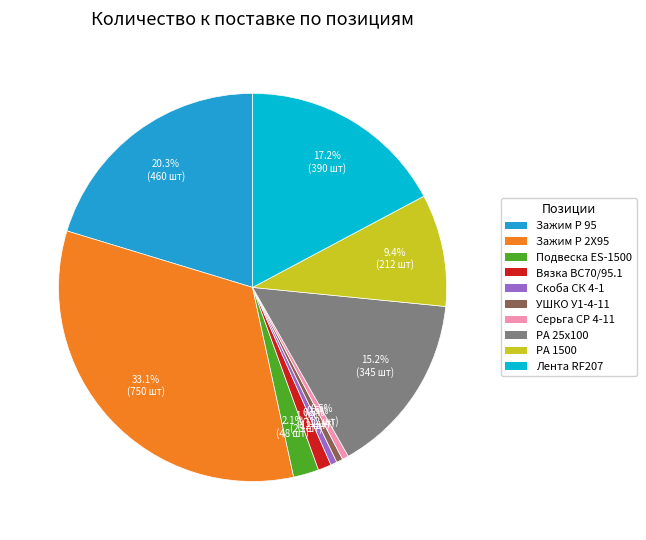

Does any single category account for the majority?

No